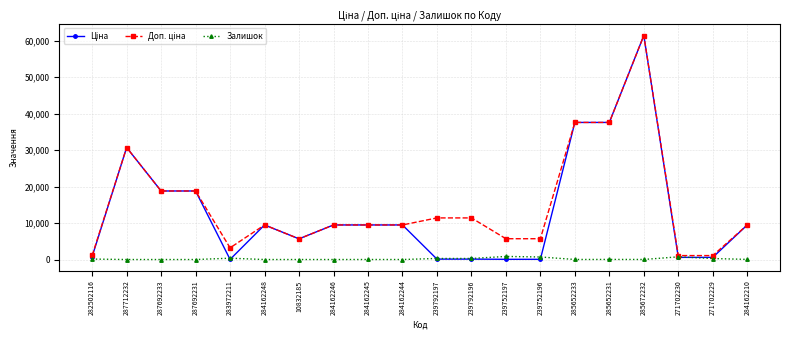

Does the chart have visible grid lines?

Yes